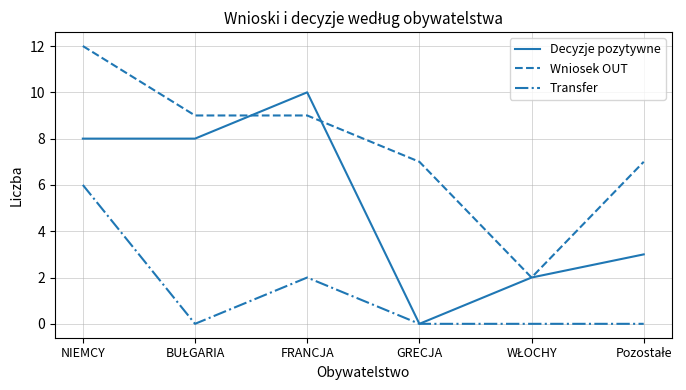

True or false: Wniosek OUT and Transfer cross at least once.

False